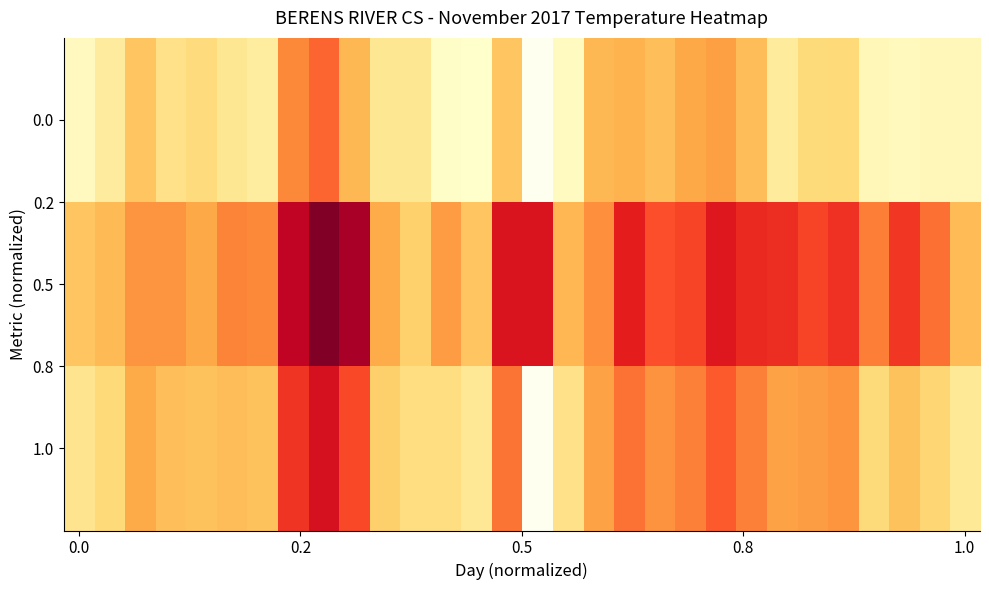

Count the number of categories in the chart.

30